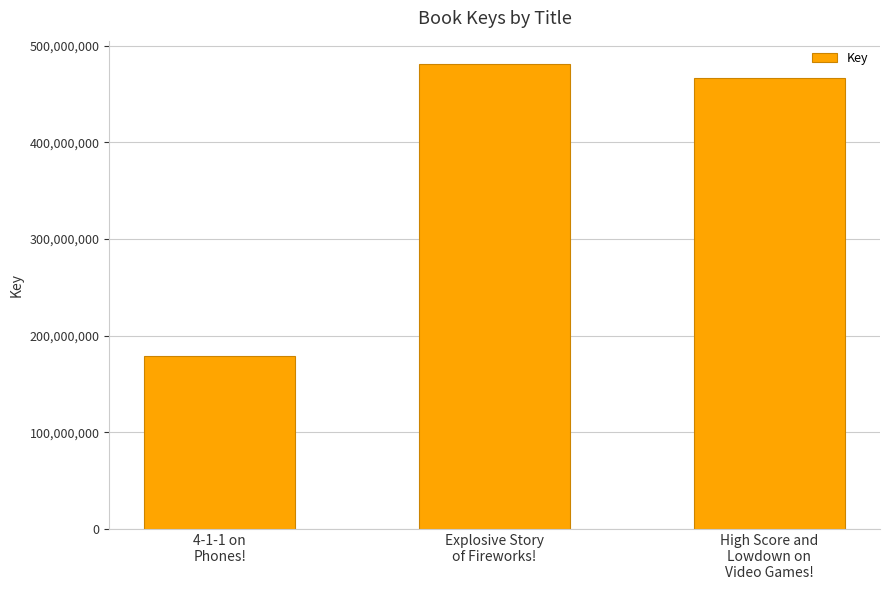

What is the label of the 2nd bar from the right?

Explosive Story
of Fireworks!